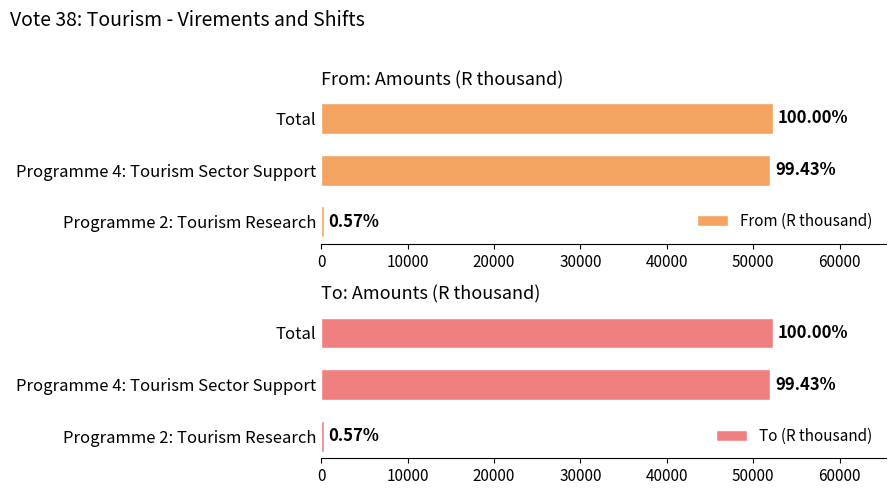

What is the maximum value shown in the chart?

52300